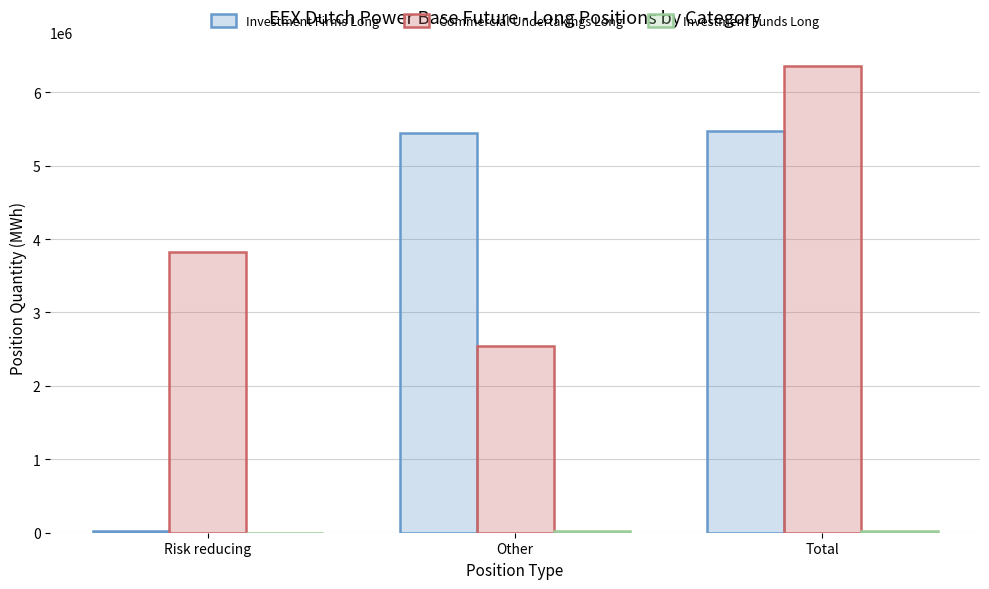

The value of Commercial Undertakings Long at Risk reducing is 3822982. True or false?

True